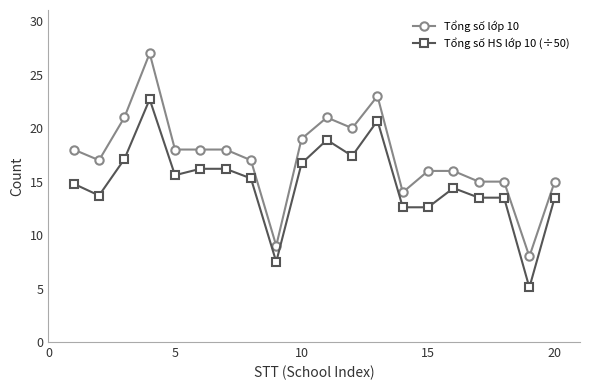

What is the lowest value of the Tổng số HS lớp 10 (÷50) series?

5.1